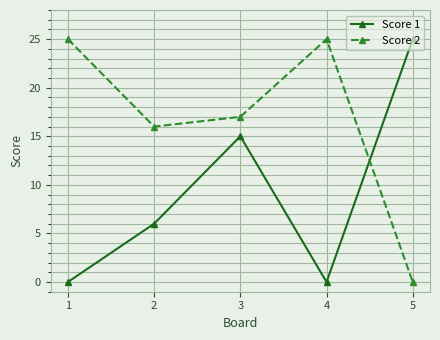

What is the total value across all series at 2?

22